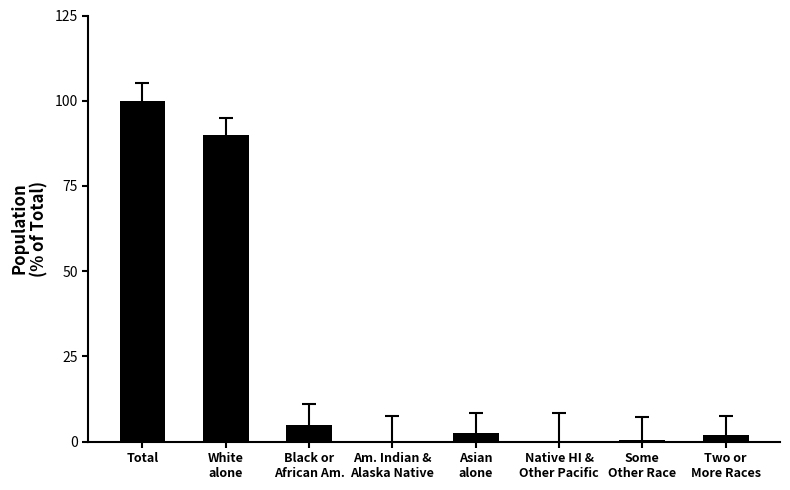

How many series are shown in this chart?

1